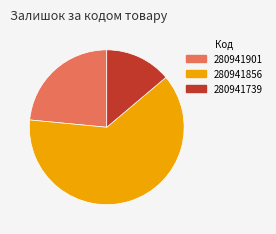

Rank the categories by value from lowest to highest.

280941739, 280941901, 280941856